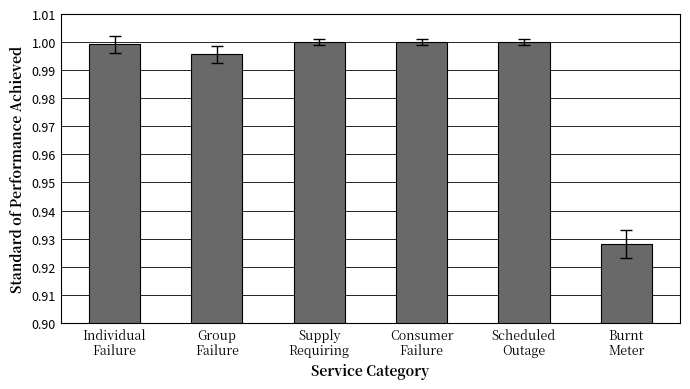

What is the difference between the second highest and minimum values?

0.1